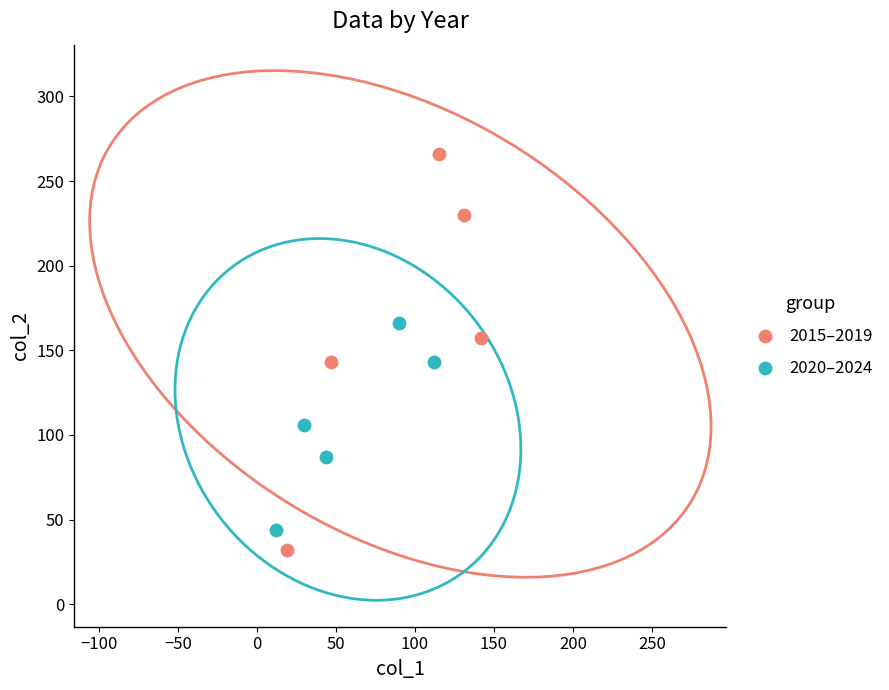

Which series has the largest Y range (max minus min)?

2015–2019